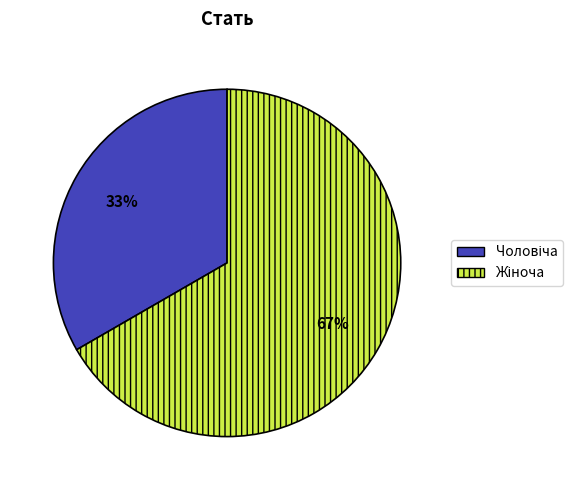

To the nearest percent, what is the average slice percentage?

50%